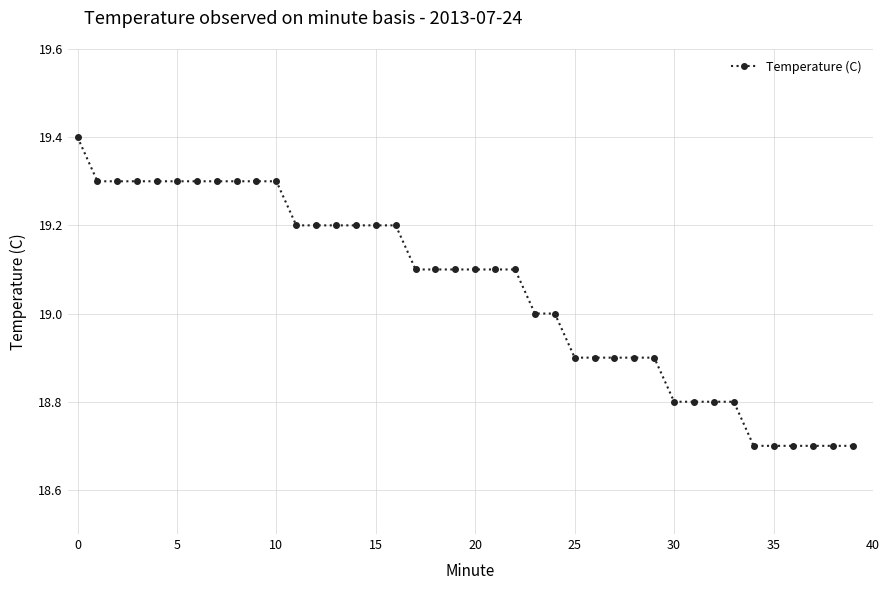

What is the smallest value displayed?

18.7